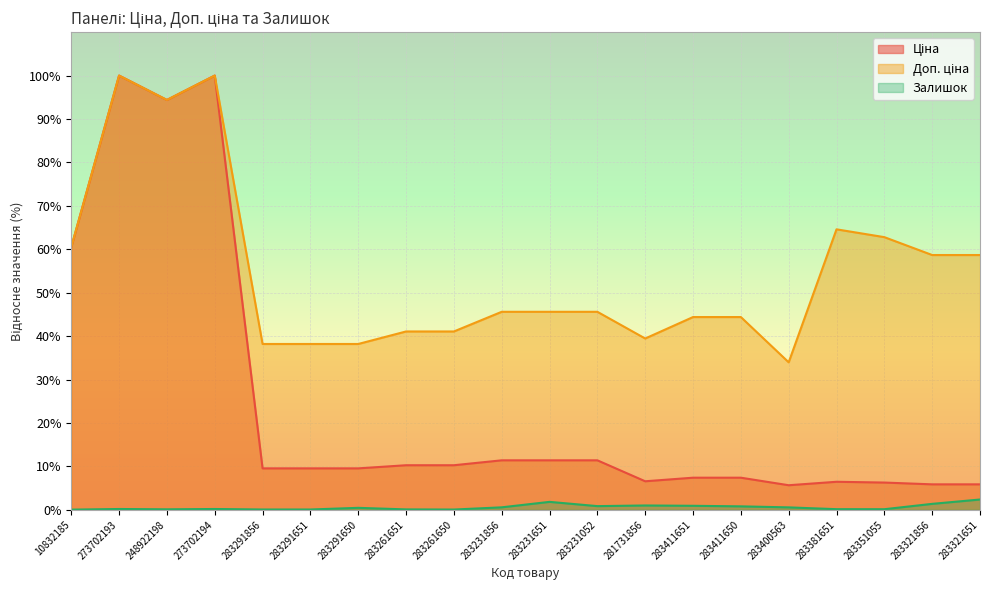

What is the difference between the Доп. ціна values at 248922198 and 273702193?

5.6